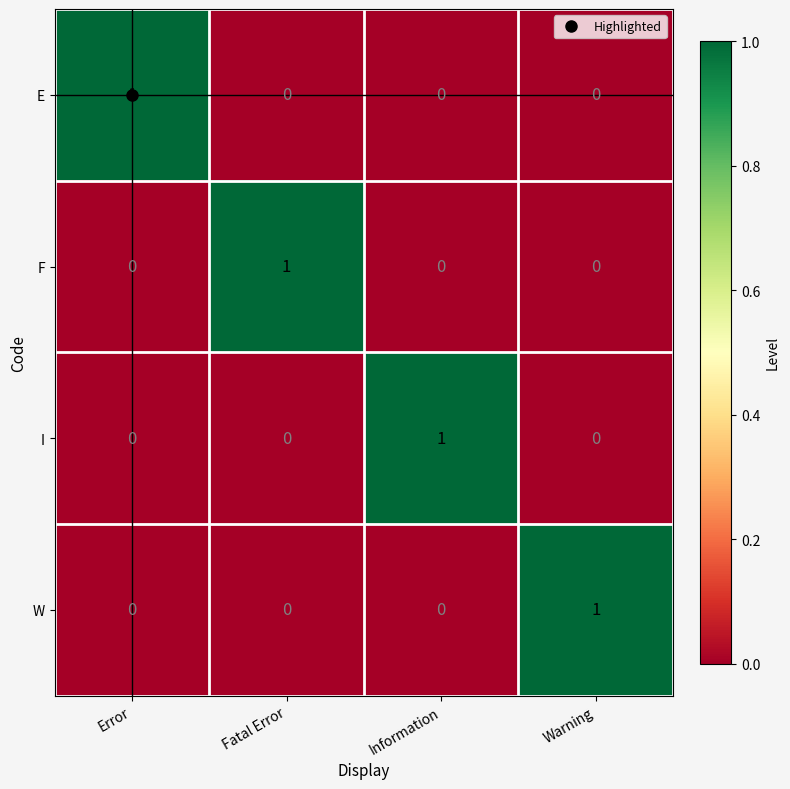

Which category has the highest value in the I series?

Information